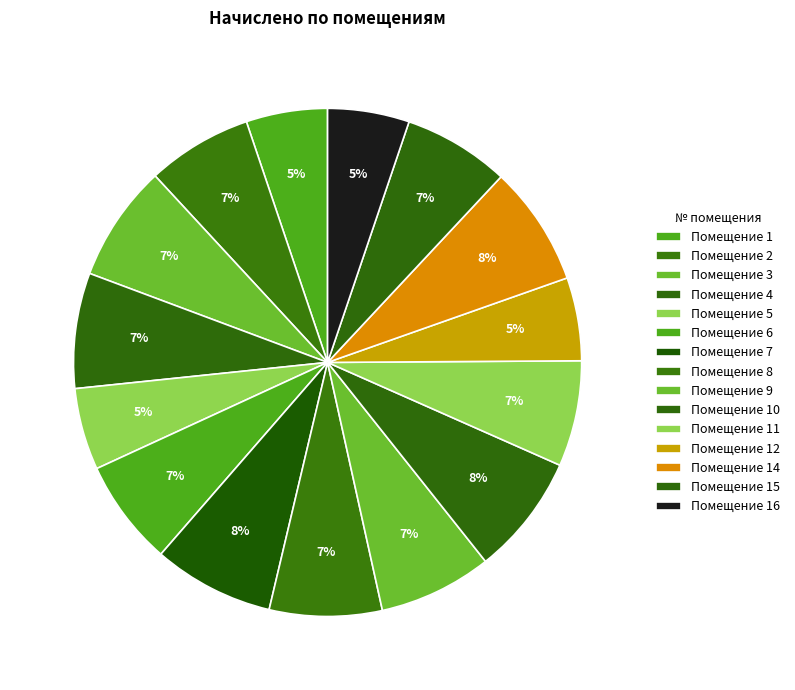

Which category has the biggest portion of the pie?

7